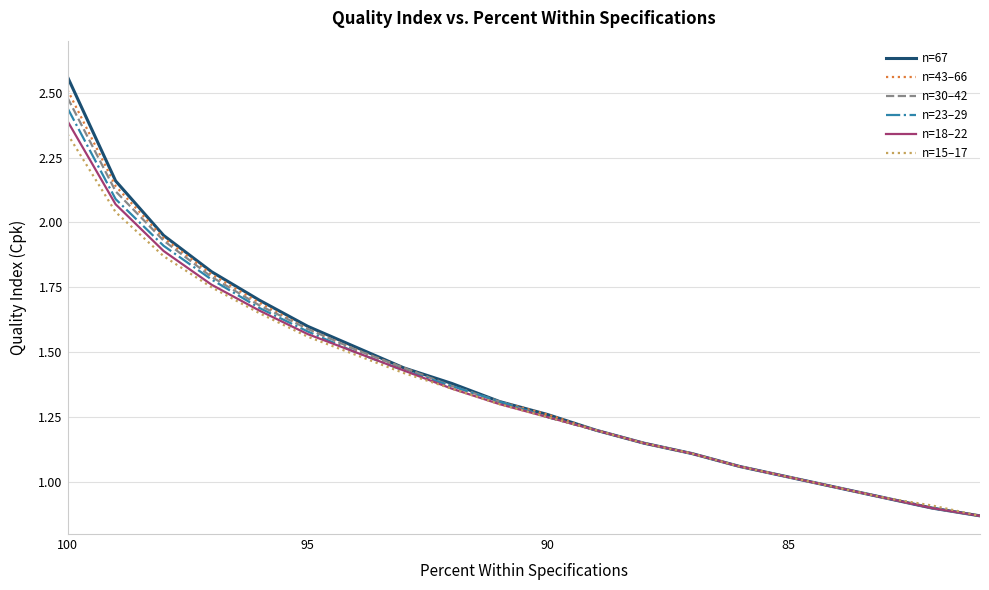

Which series has the widest spread of values?

n=67